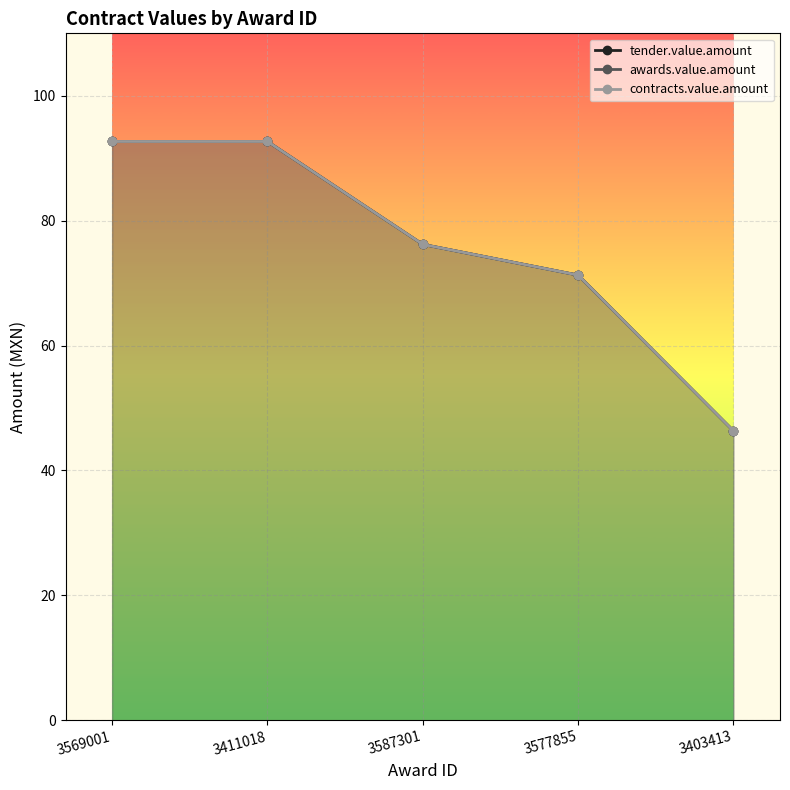

What is the label of the 3rd point from the left?

3587301